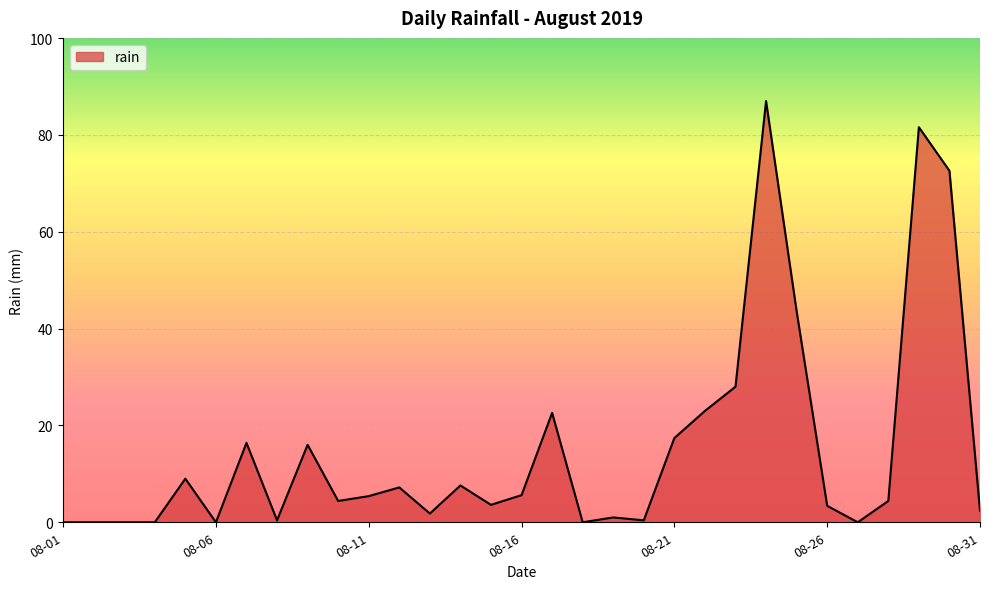

What is the greatest value displayed?

87.0